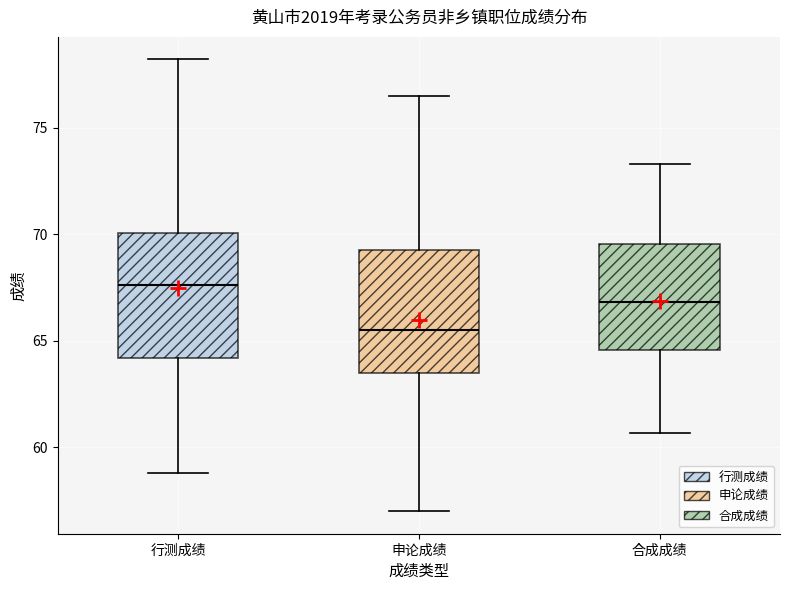

Reading left to right, transcribe this box plot: for each box, give where its median line is, the range the box spans, and where its two whiskers end, as read against the y-axis. The values are not printed on the chart, so give them approximately, as read against the axis.

行测成绩: median 67.5, box 64.0 to 70.0, whiskers 59.0 to 78.0
申论成绩: median 65.5, box 63.5 to 69.5, whiskers 57.0 to 76.5
合成成绩: median 67.0, box 64.5 to 69.5, whiskers 60.5 to 73.5